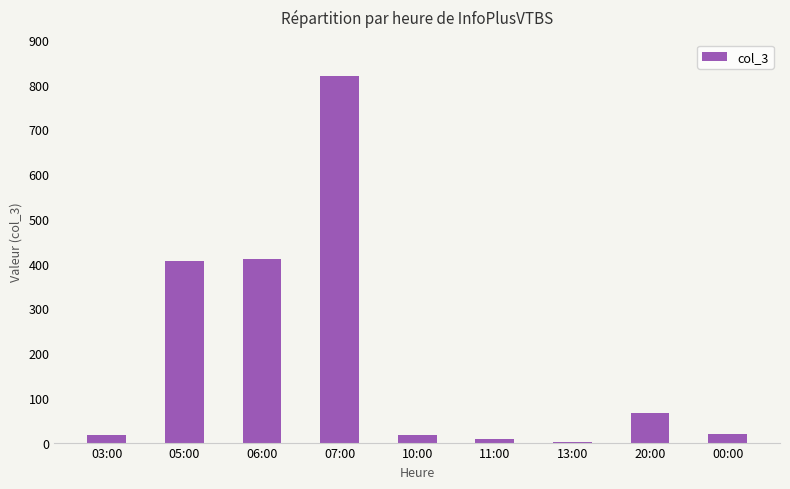

Are the bars horizontal?

No